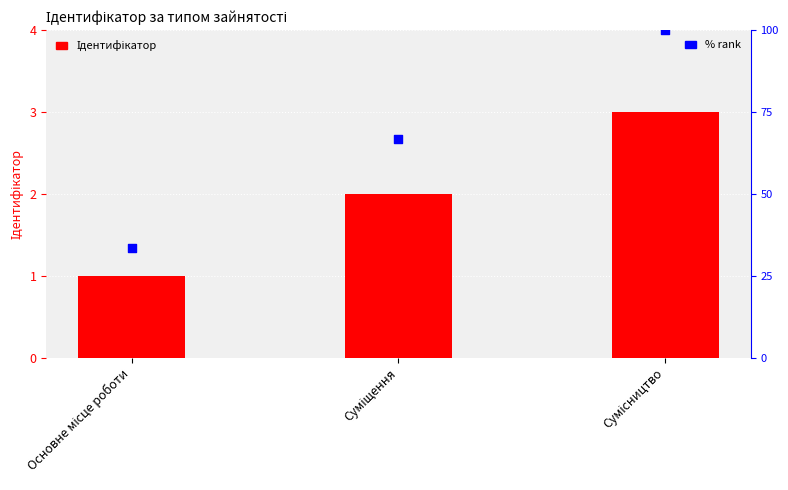

Which series reaches the minimum Y coordinate?

Ідентифікатор